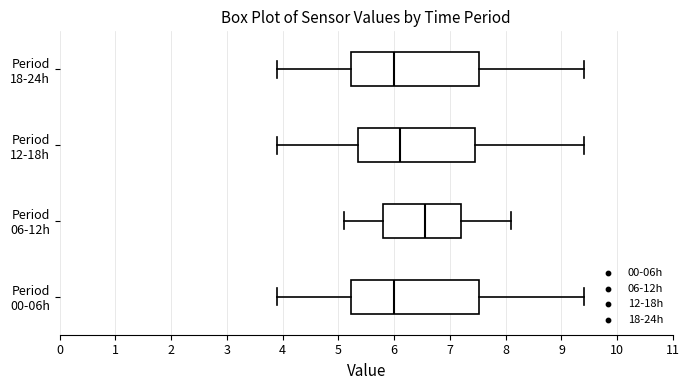

Where is the left edge of the box for Period 18-24h on the x-axis? The values are not printed on the chart, so give them approximately, as read against the axis.

5.2